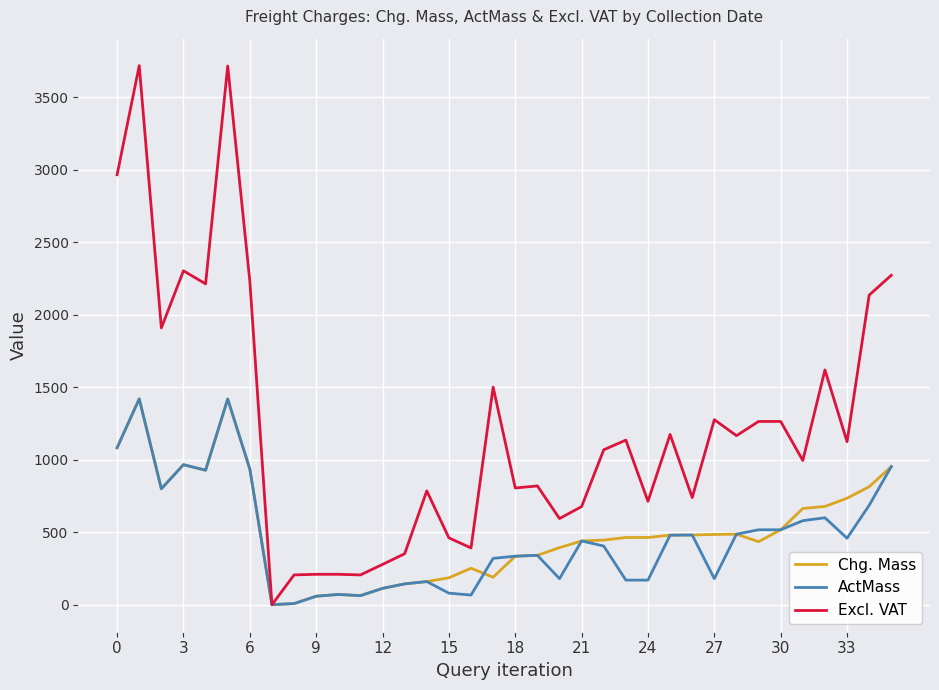

Which series has the largest range (max minus min)?

Excl. VAT